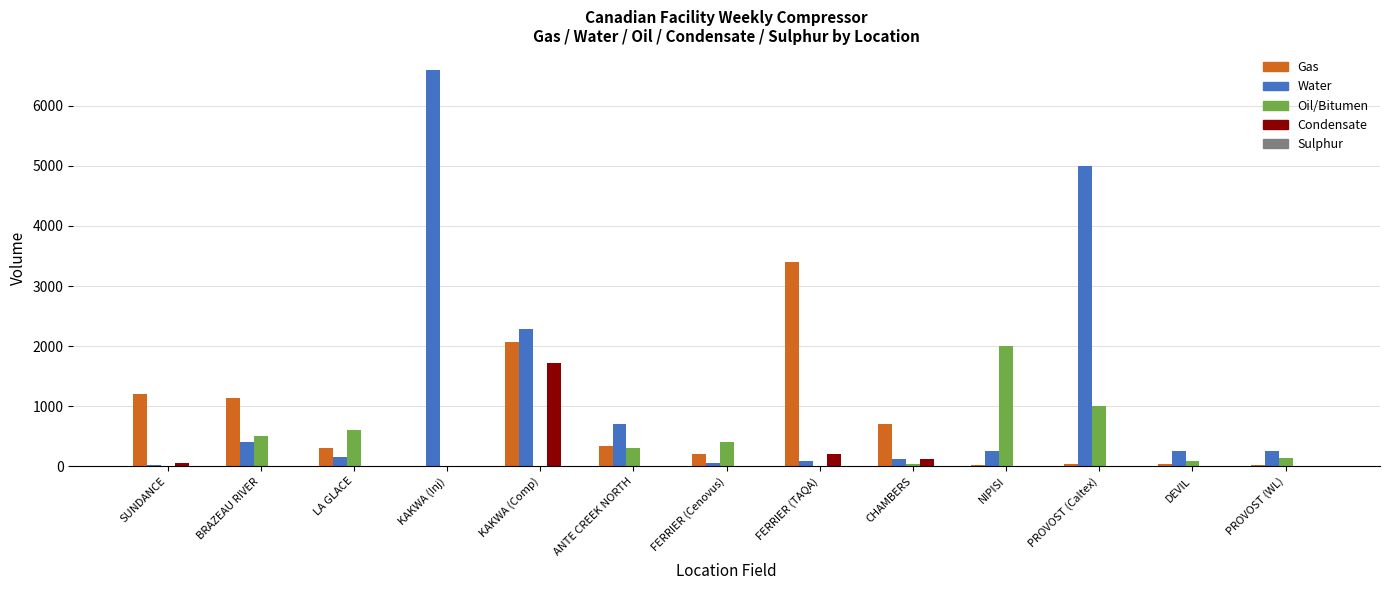

Is it true that Condensate equals 0 at NIPISI?

True